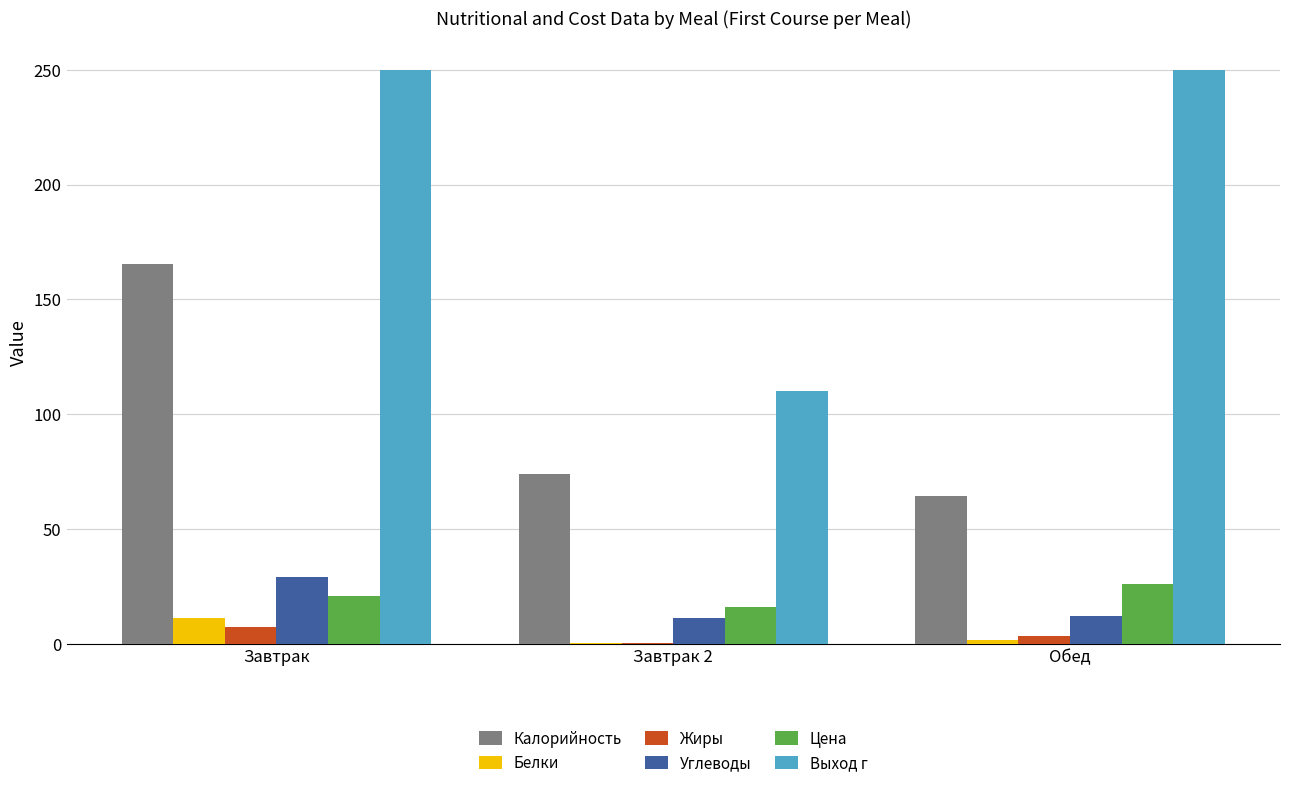

Which series changed the most between Завтрак and Обед?

Калорийность